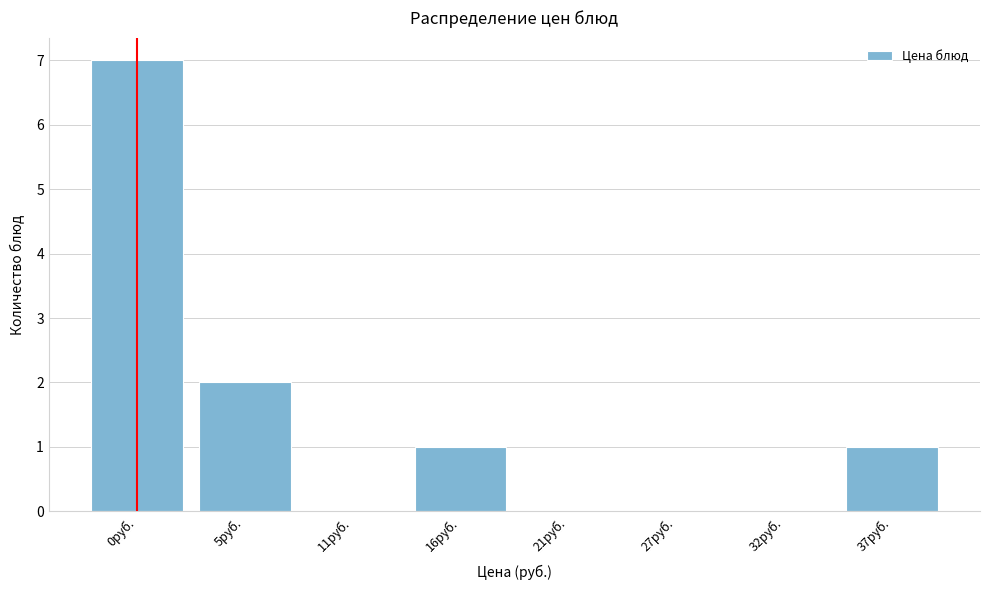

Reading right to left, list all the values displayed in this chart.

37руб.=1	32руб.=0	27руб.=0	21руб.=0	16руб.=1	11руб.=0	5руб.=2	0руб.=7